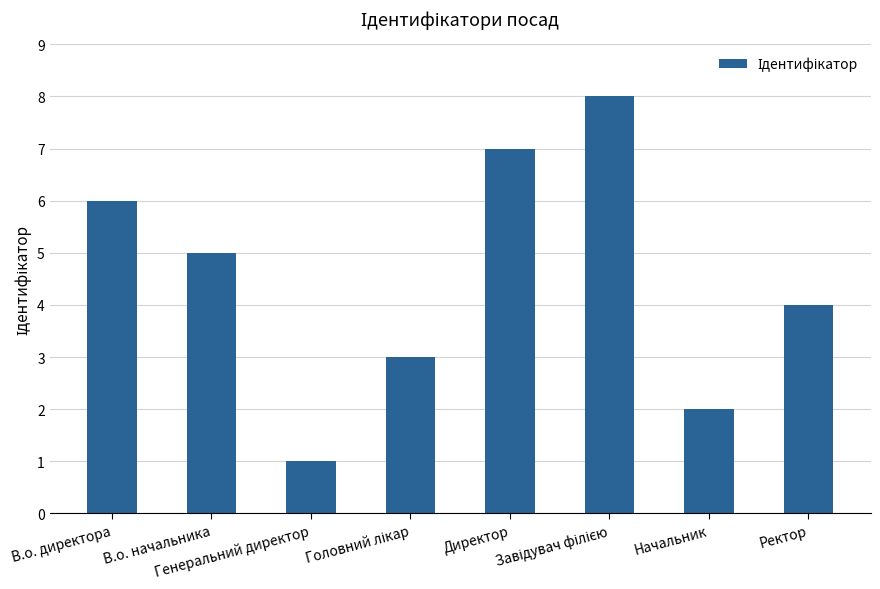

What is the sum of all values?

36